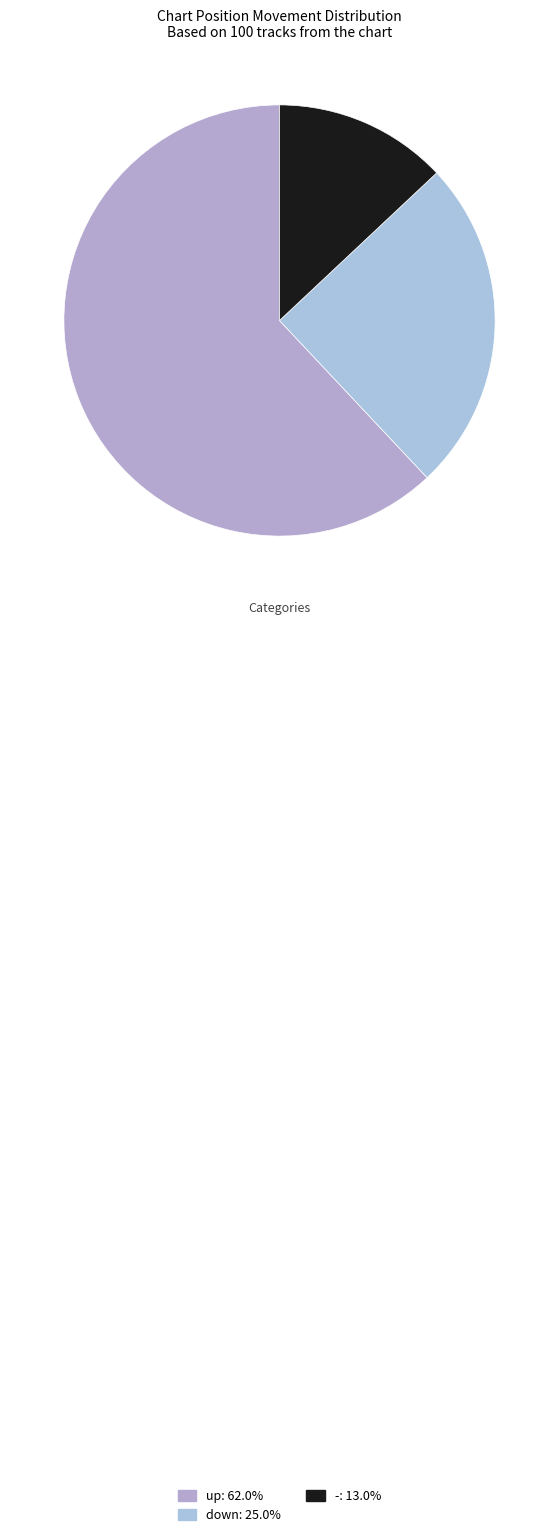

Is there a majority slice in this chart?

Yes